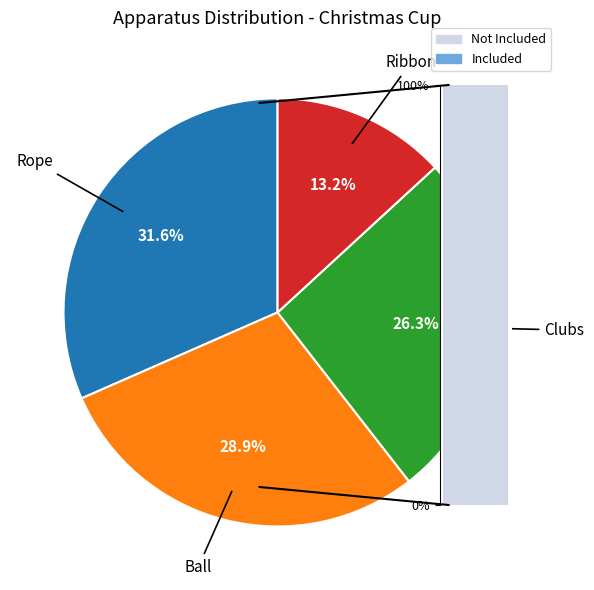

To the nearest percent, what percentage of the pie is Ribbon?

13%